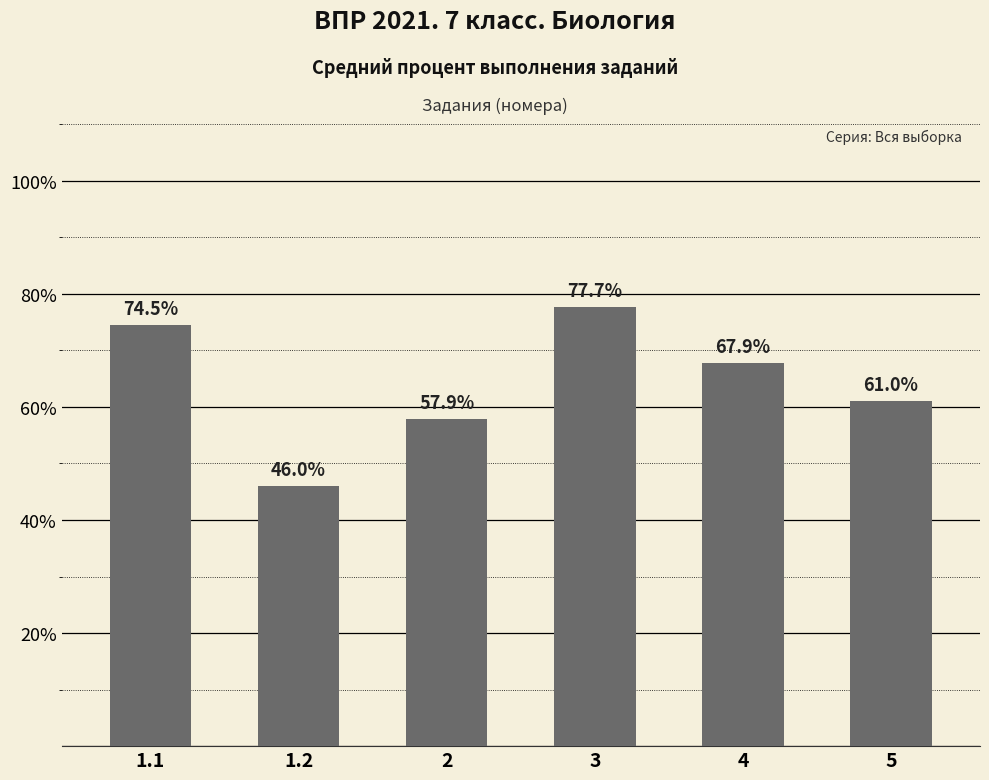

The value at 1.2 is 46.0. True or false?

True